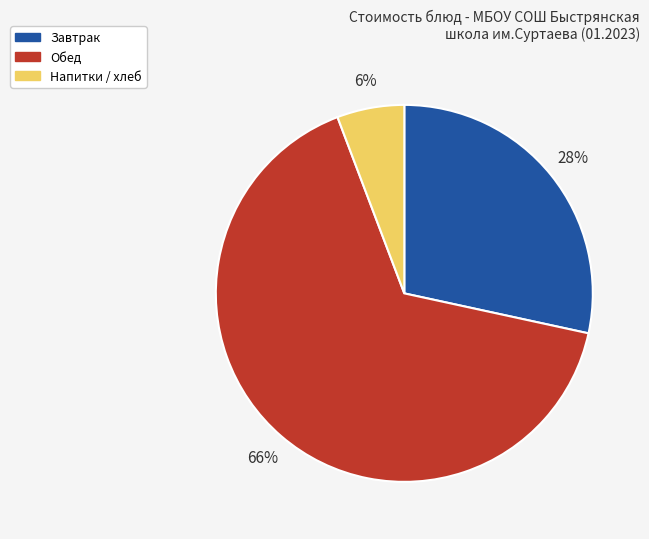

To the nearest percent, what is the difference between the largest and smallest slice percentages?

60%